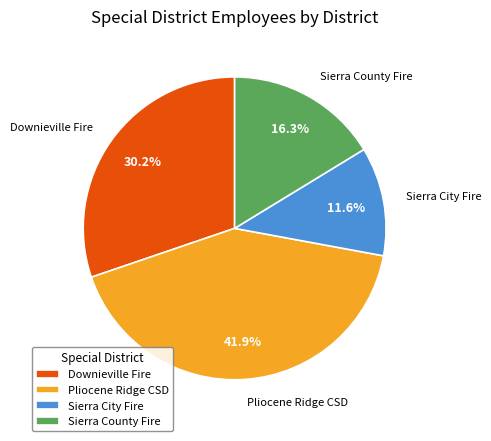

Approximately how many times larger is the value at Sierra County Fire compared to Pliocene Ridge CSD?

0.4